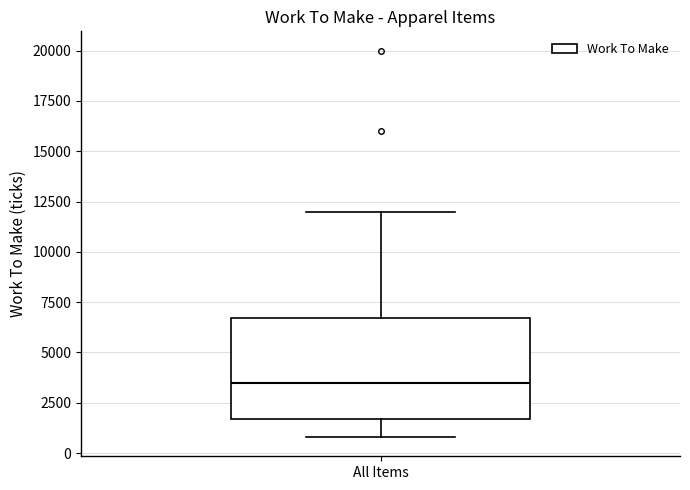

Where does the lower whisker of the box for All Items end on the y-axis? The values are not printed on the chart, so give them approximately, as read against the axis.

1000